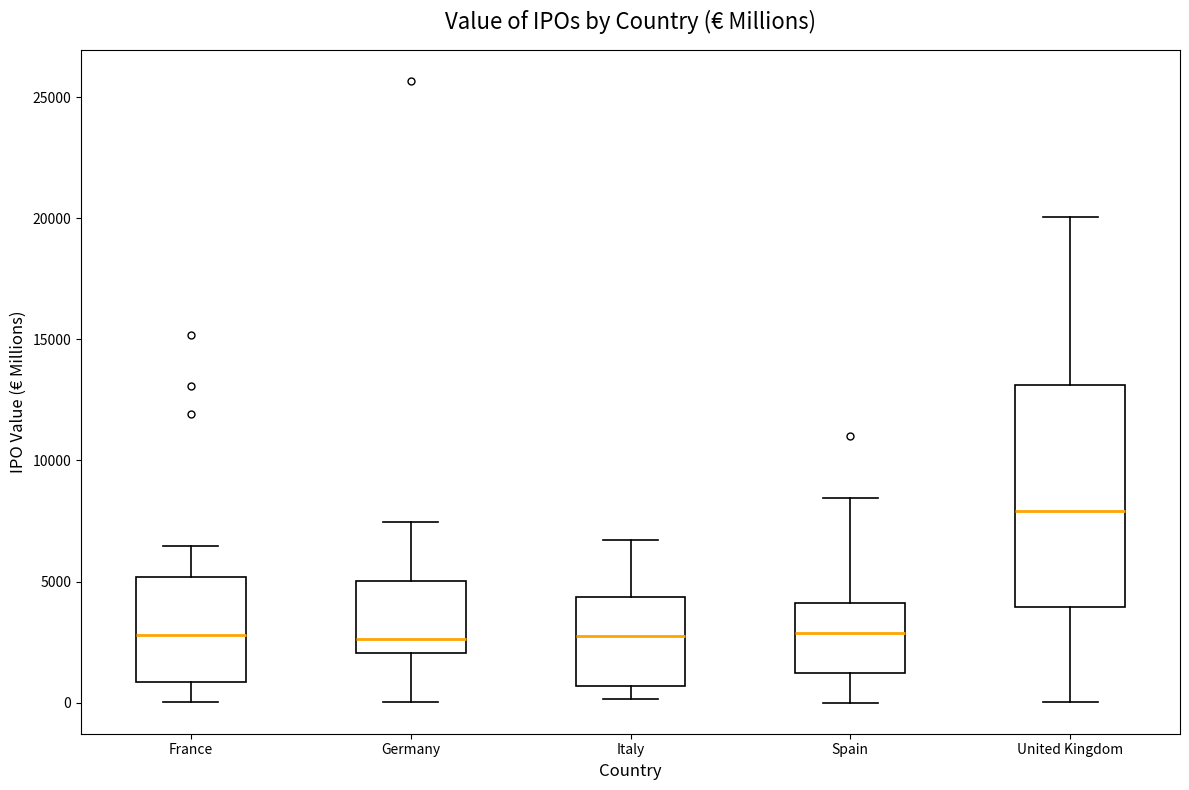

Where is the upper edge of the box for Germany on the y-axis? The values are not printed on the chart, so give them approximately, as read against the axis.

5000